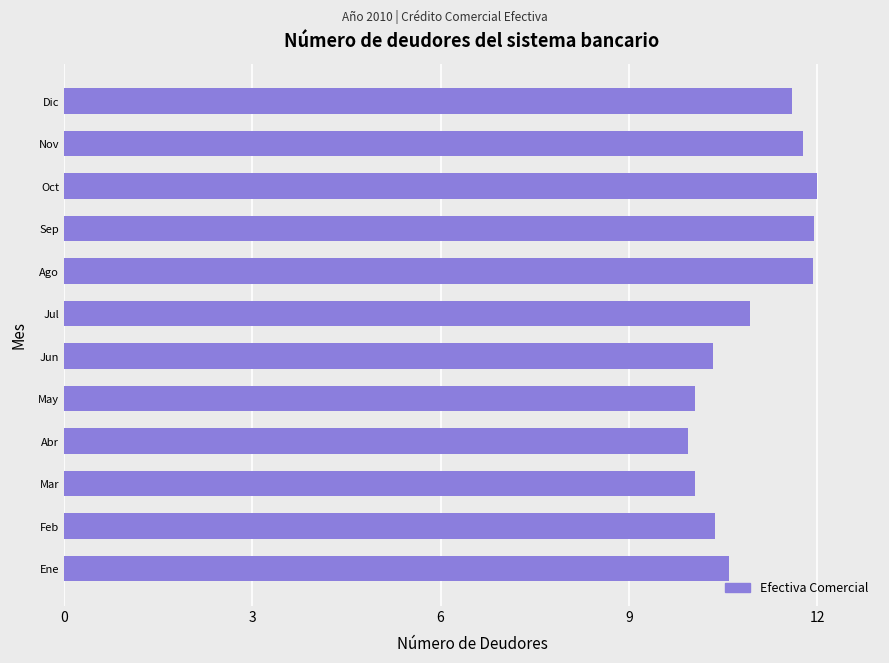

True or false: the data shows 18.5 at Jun.

False